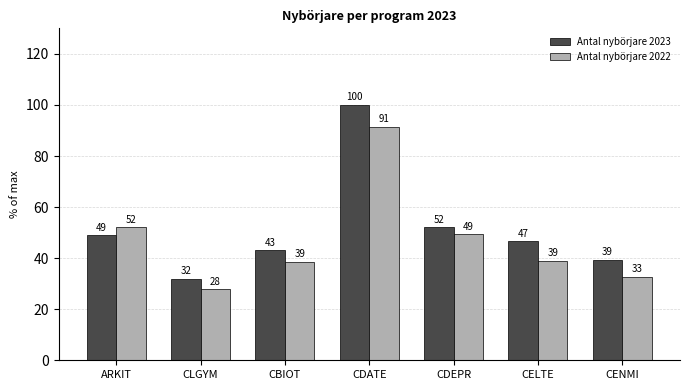

How many values in the Antal nybörjare 2023 series are below 46?

3